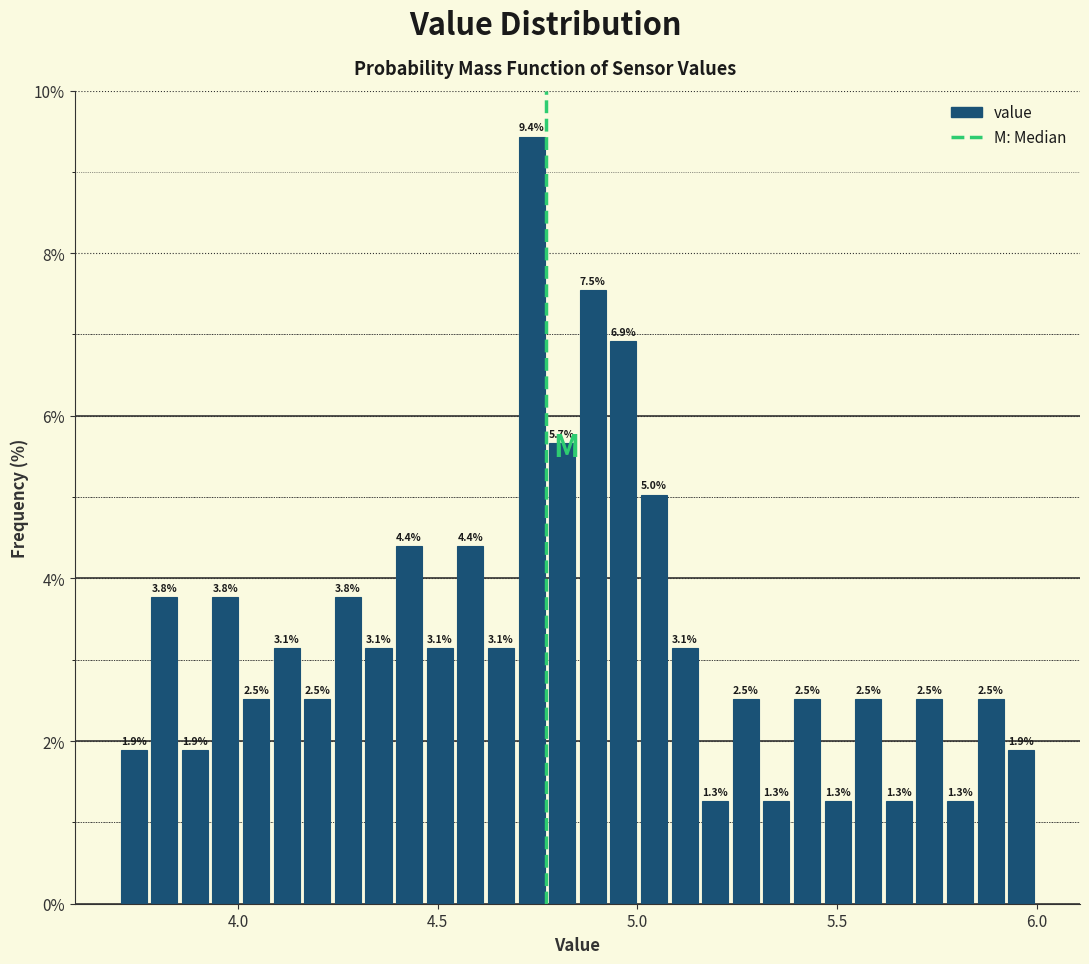

Read against the x-axis, roughly where is the centre of the tallest bar?

4.75